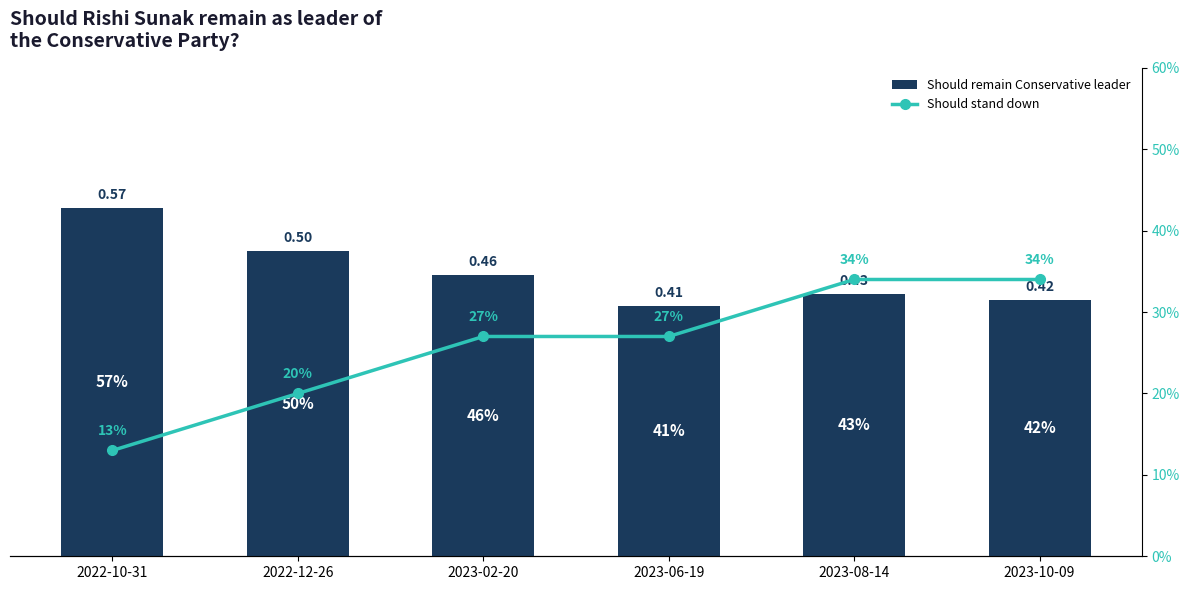

What is the difference between the Should stand down values at 2022-12-26 and 2023-08-14?

0.1